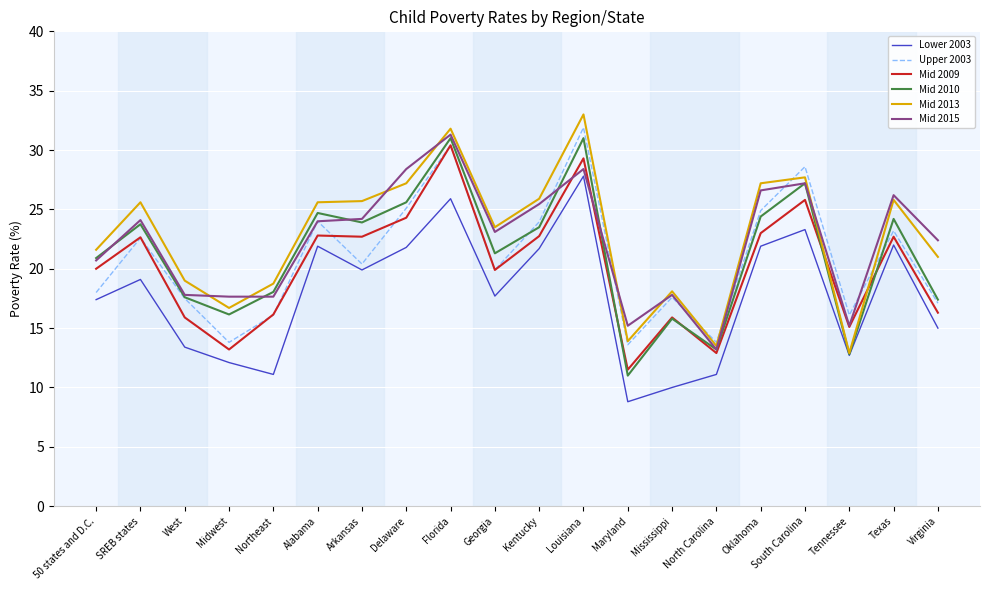

What is the spread (max minus min) of values at Mississippi?

8.1